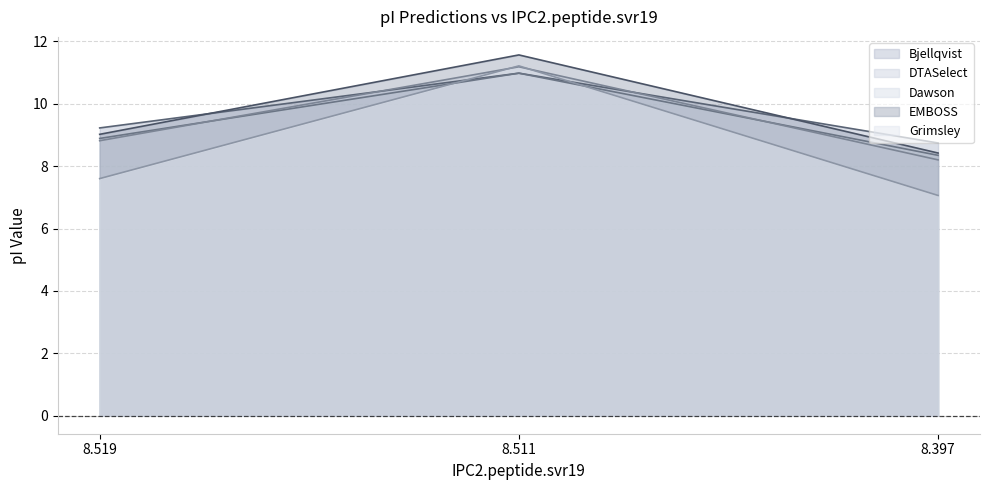

Rank the categories by Grimsley value from lowest to highest.

8.397, 8.519, 8.511